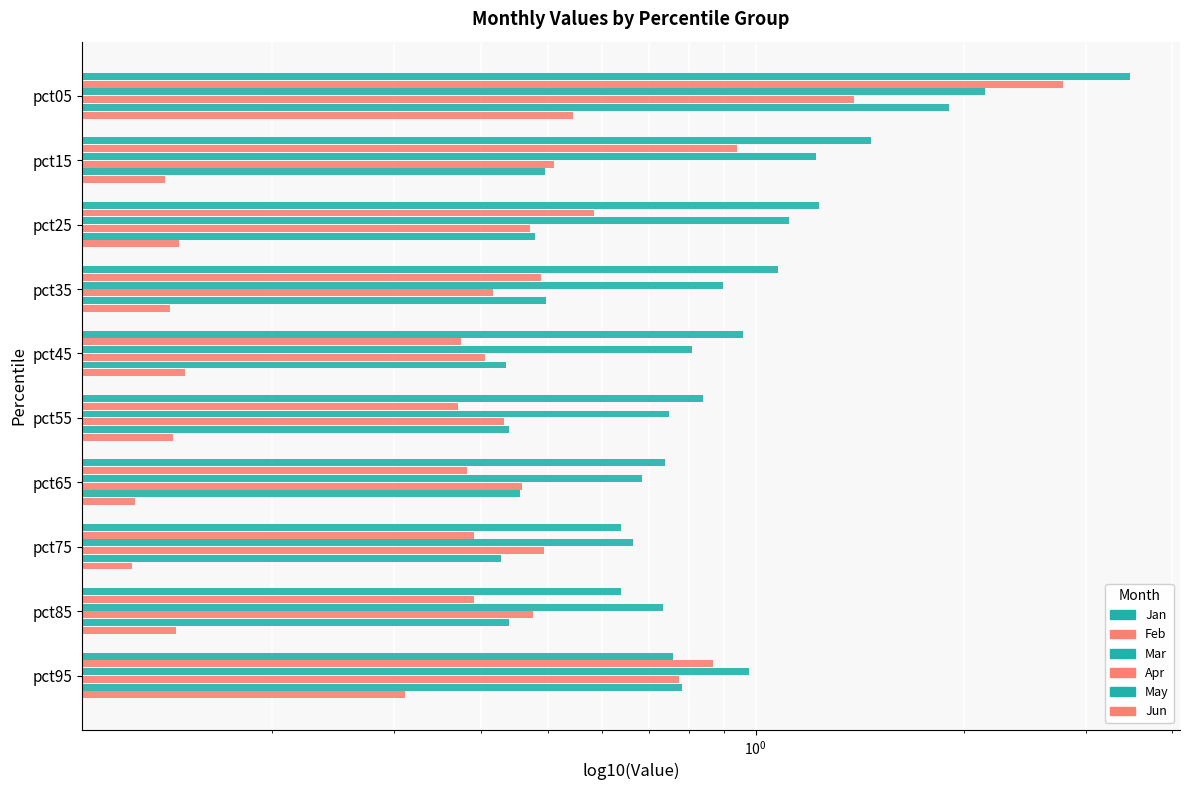

What is the greatest value displayed?

3.5